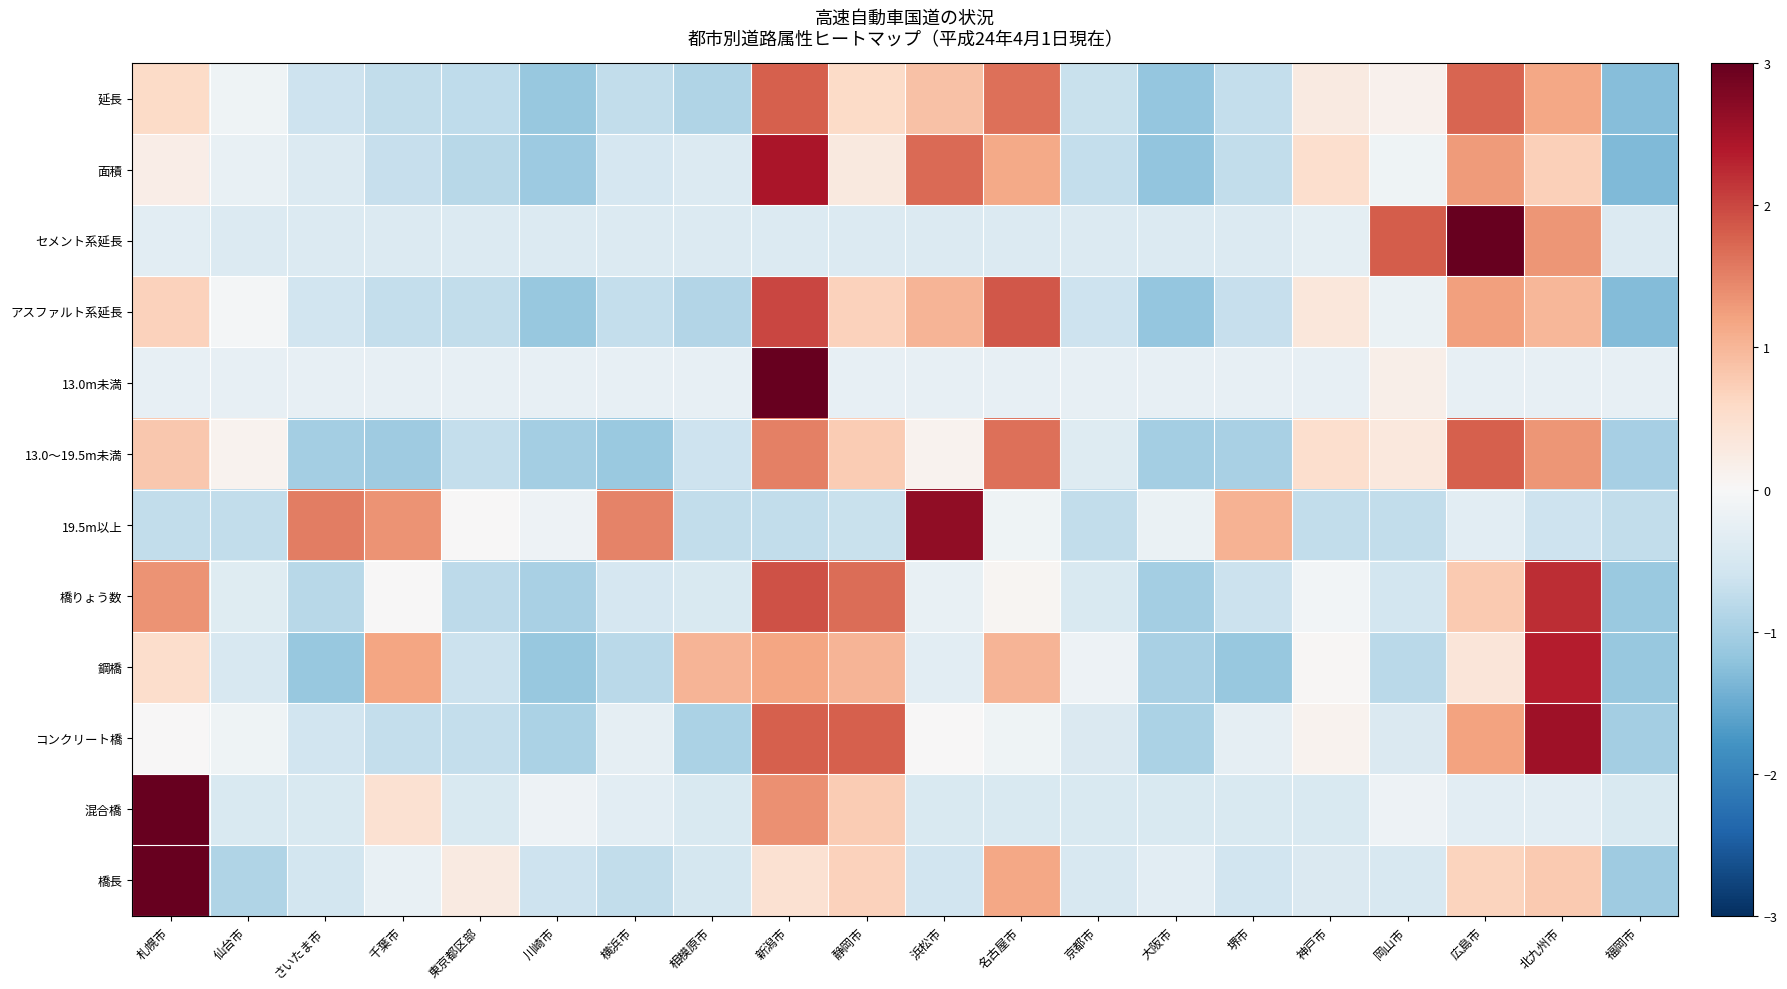

Which series has the largest total across all categories?

面積